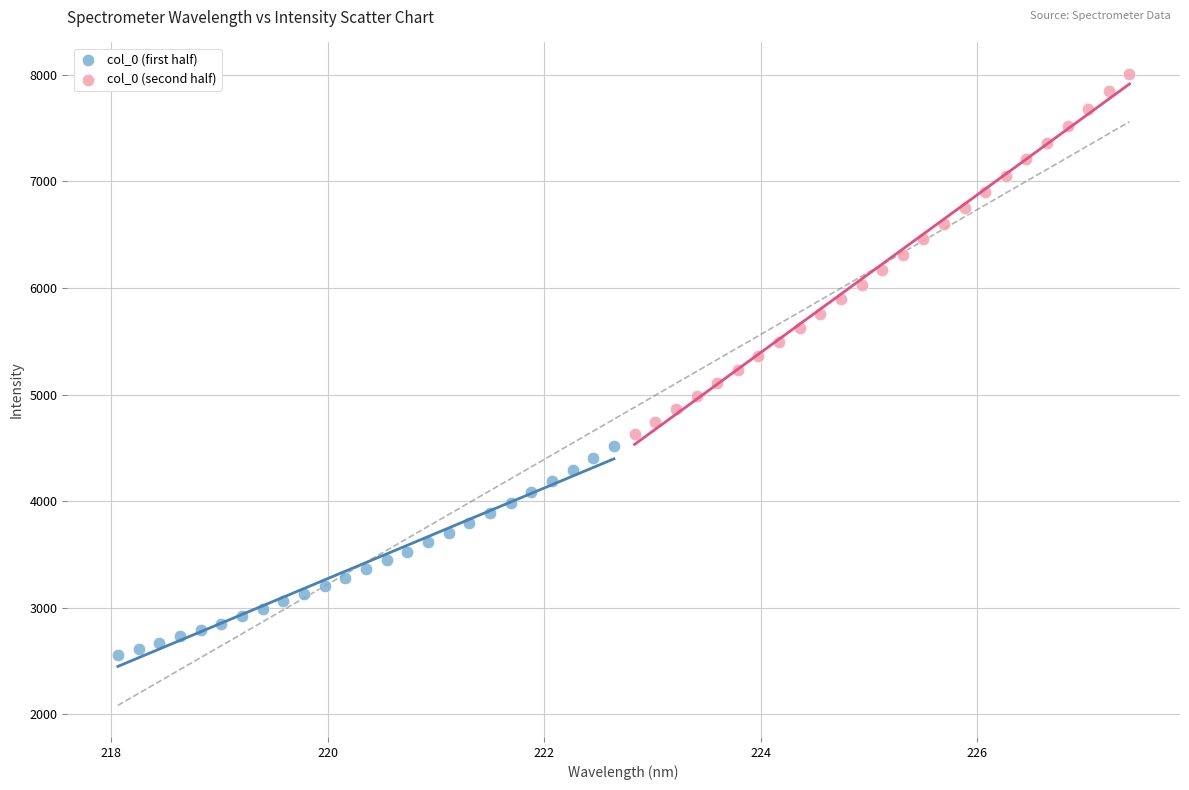

Which series contains the highest Y value?

col_0 (second half)